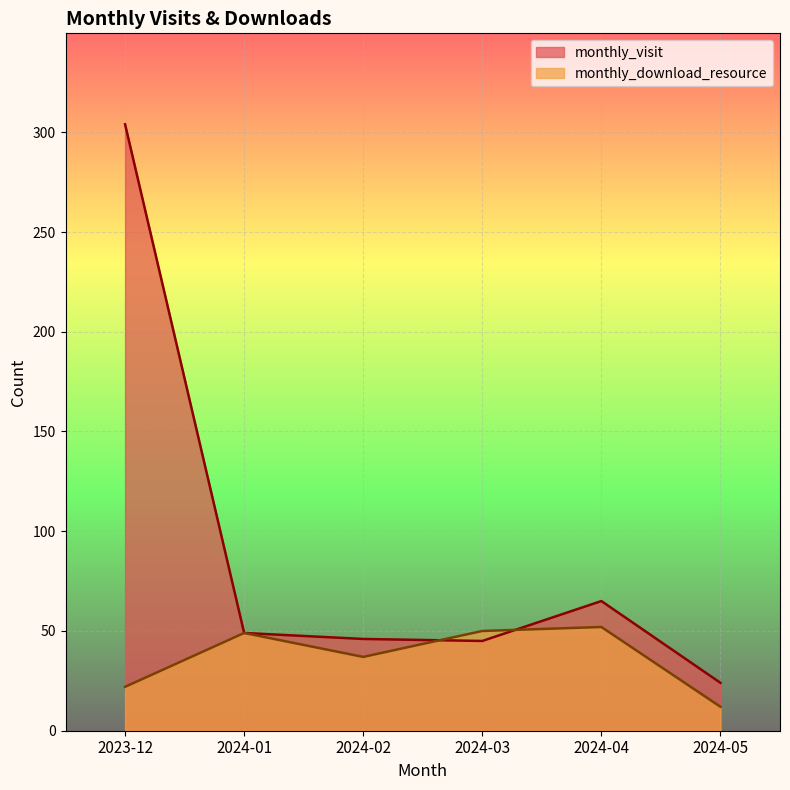

Which series has the largest range (max minus min)?

monthly_visit